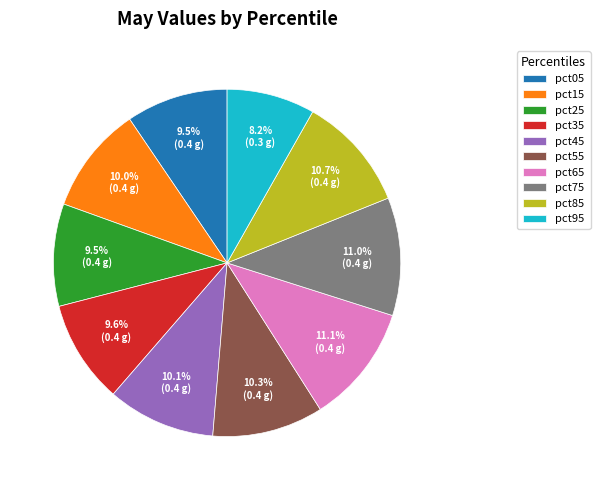

How many slices are in this pie chart?

10